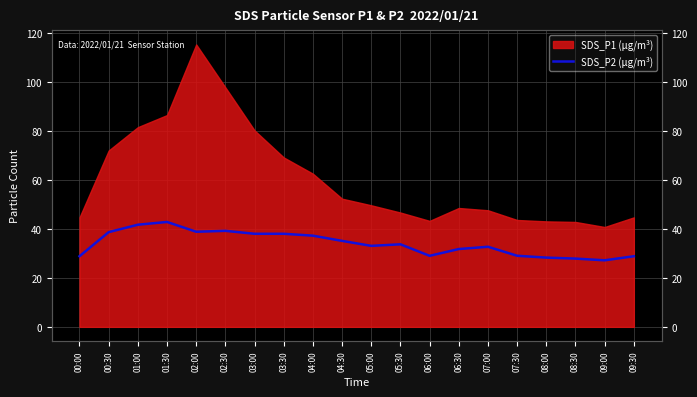

What is the difference between the maximum and second lowest values?

15.0